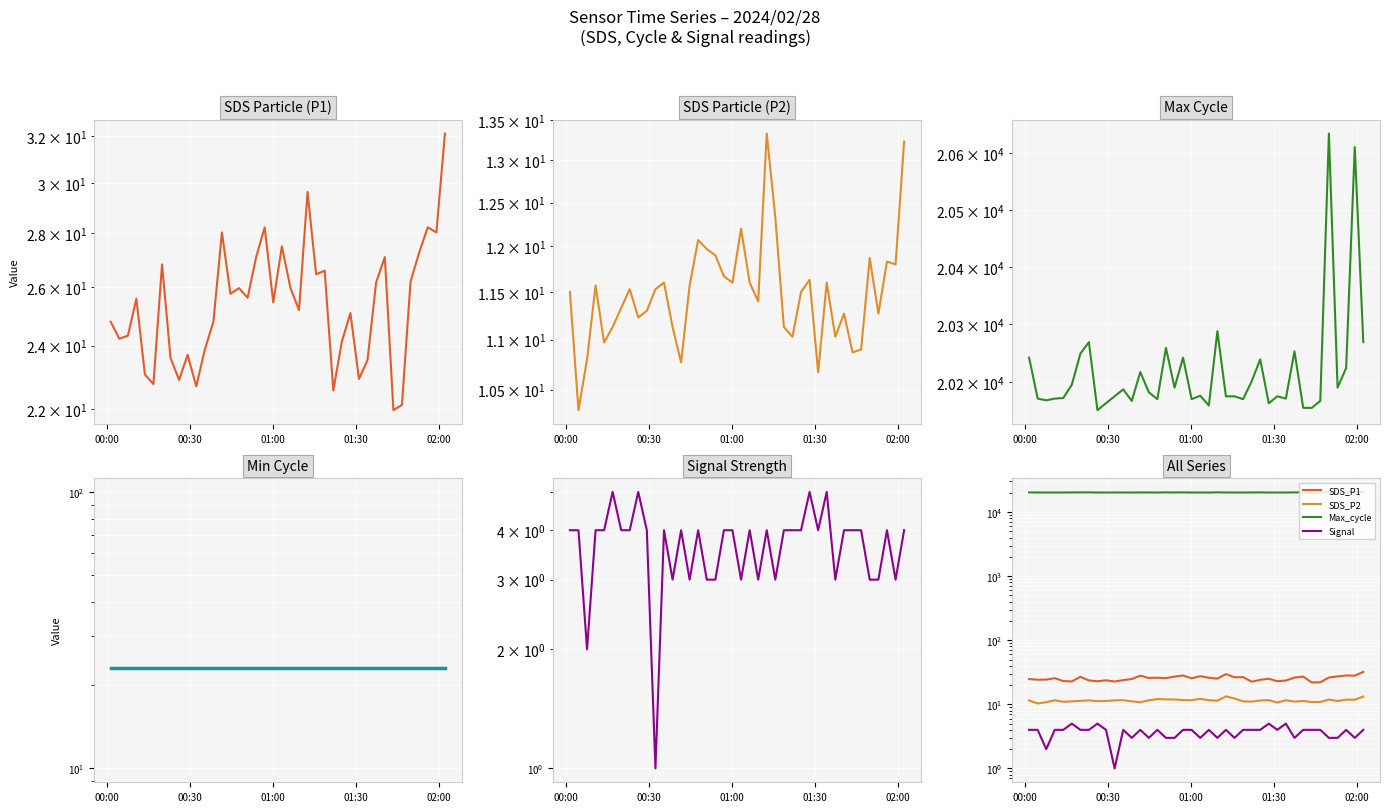

Which series has the largest total across all categories?

Max_cycle